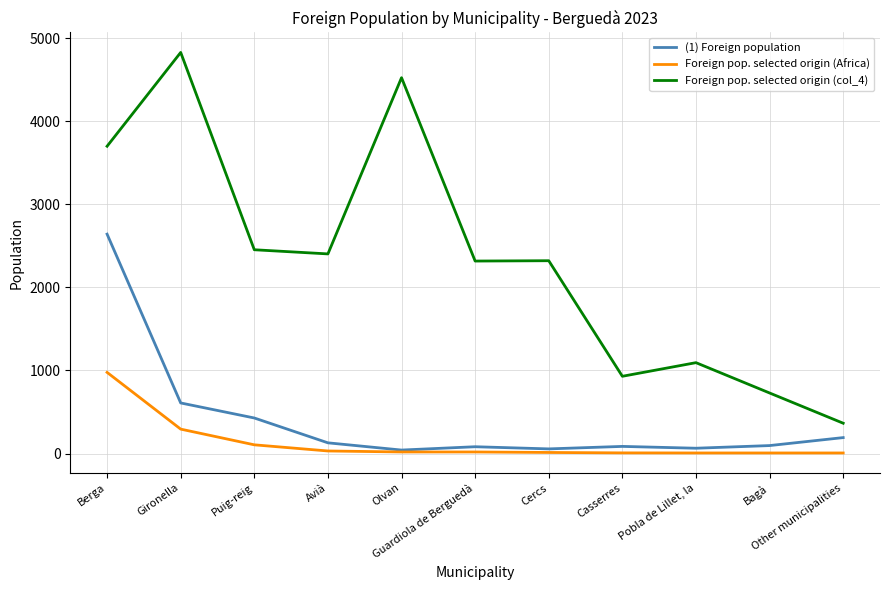

Is the value of (1) Foreign population at Olvan greater than the value of Foreign pop. selected origin (Africa) at Berga?

No